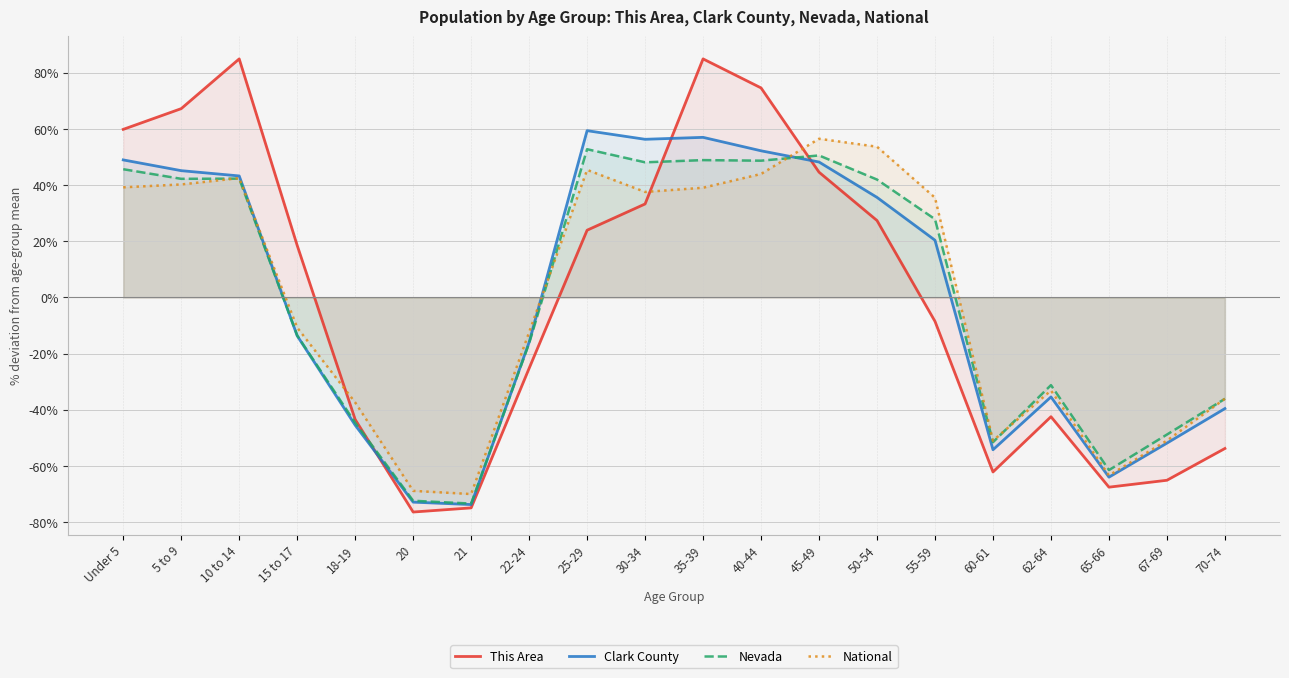

Is it true that Clark County equals -64.0 at 65-66?

True